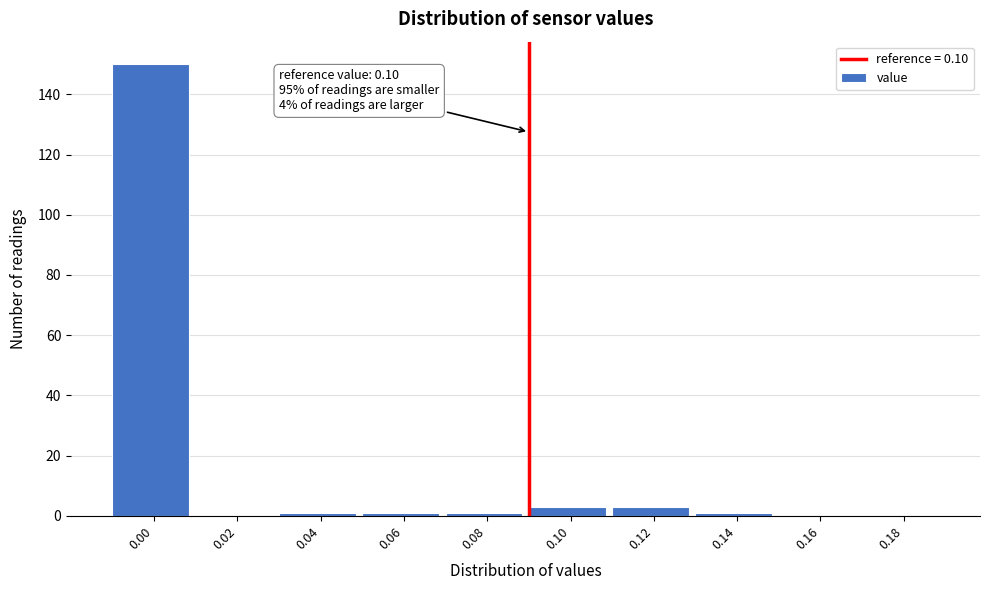

Reading right to left, extract all data points from this chart.

0.18=0	0.16=0	0.14=1	0.12=3	0.10=3	0.08=1	0.06=1	0.04=1	0.02=0	0.00=150